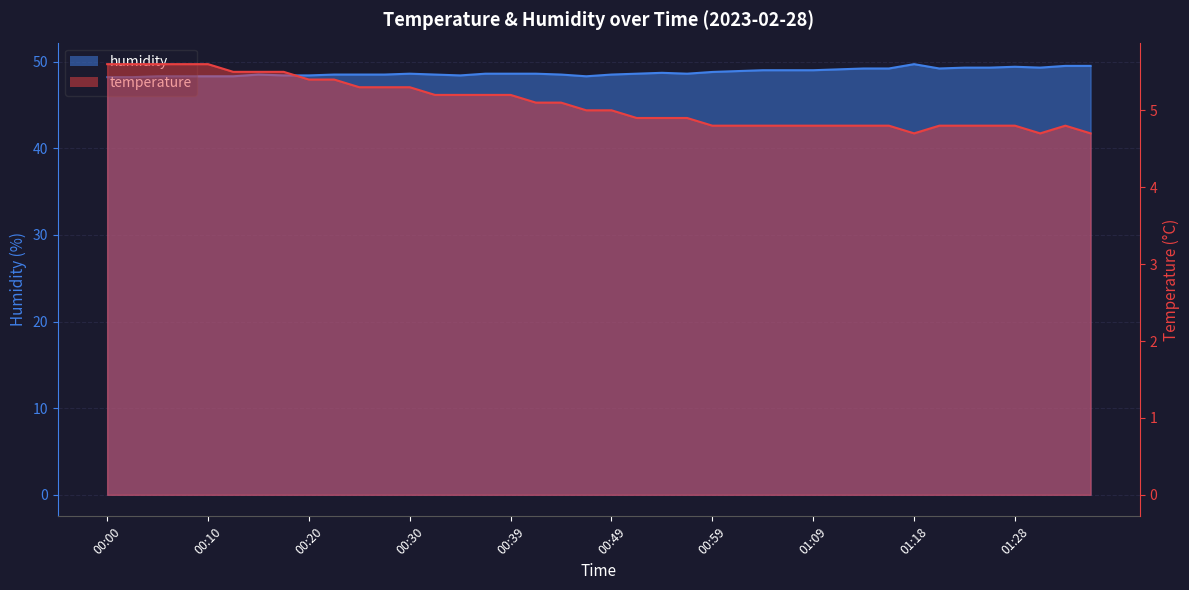

What is the value of the humidity point at the 26th from the left?

48.9